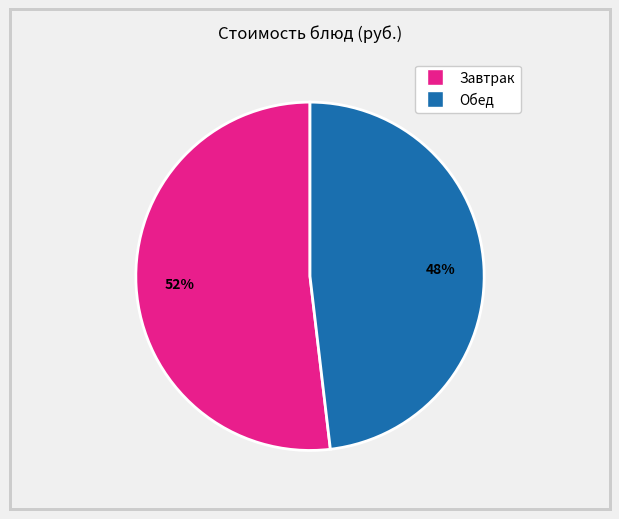

Is there a majority slice in this chart?

Yes